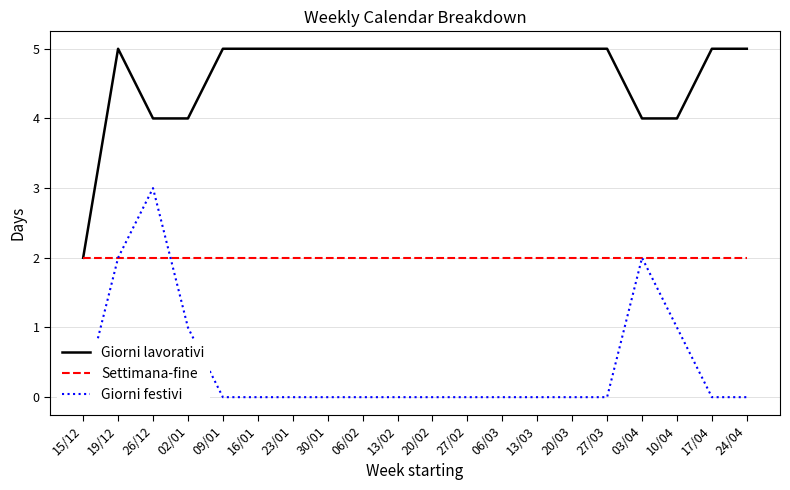

At which category does Giorni lavorativi reach its first local peak?

19/12